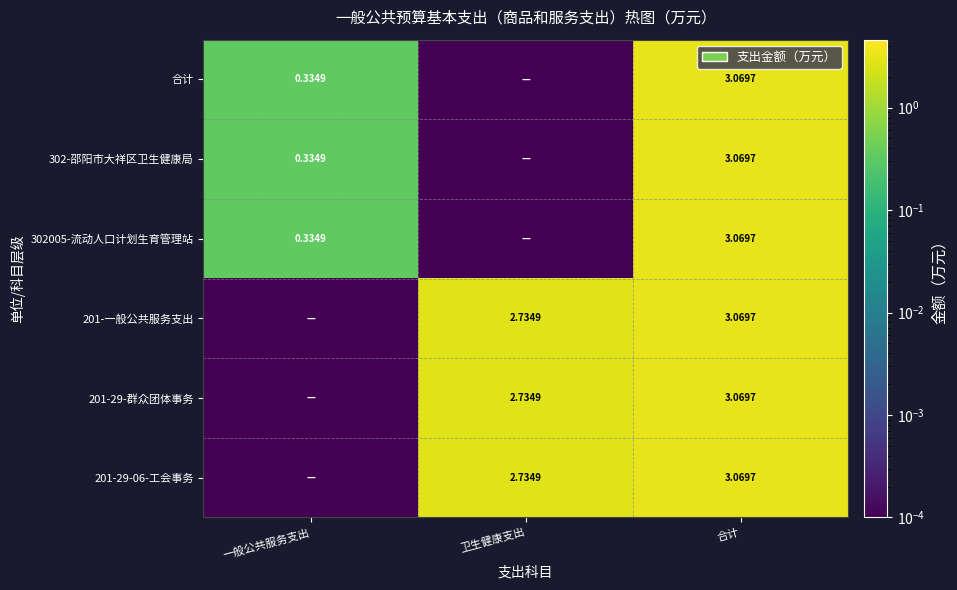

What is the average value of the 201-一般公共服务支出 series?

1.9